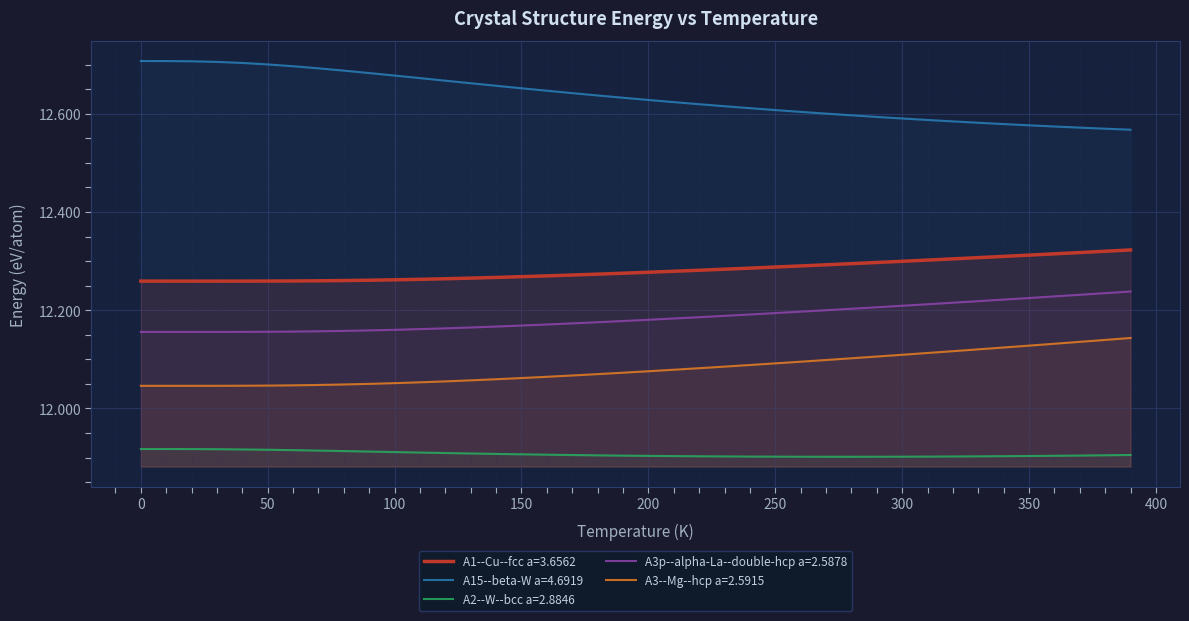

What are all the series names shown in the legend?

A1--Cu--fcc a=3.6562, A15--beta-W a=4.6919, A2--W--bcc a=2.8846, A3p--alpha-La--double-hcp a=2.5878, A3--Mg--hcp a=2.5915